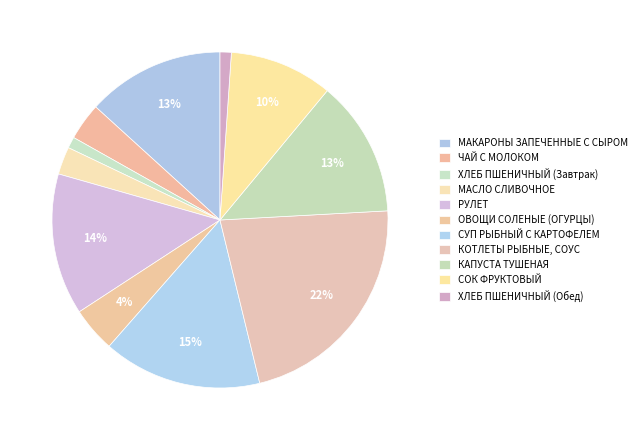

Approximately how many times larger is the value at ЧАЙ С МОЛОКОМ compared to МАКАРОНЫ ЗАПЕЧЕННЫЕ С СЫРОМ?

0.3